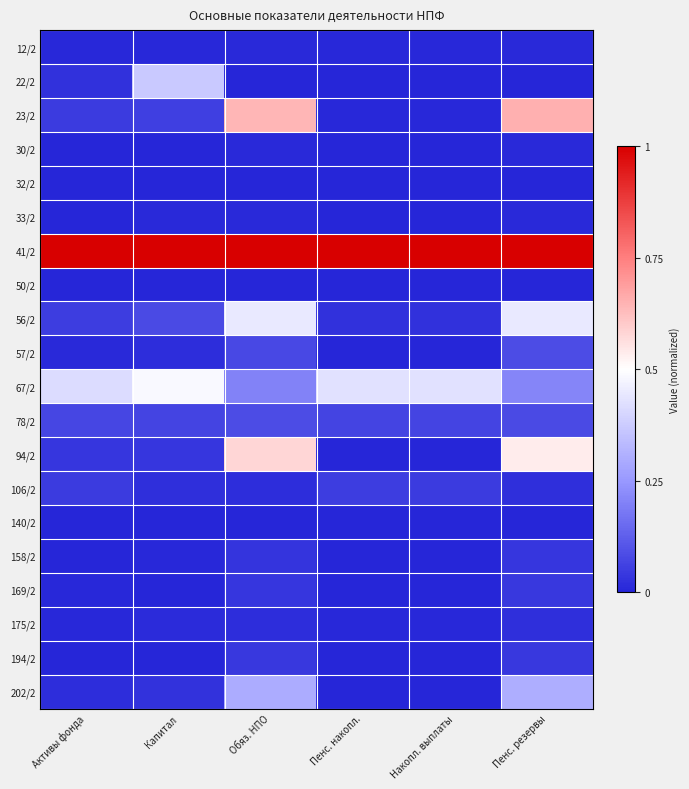

Which has a higher value, Пенс. резервы or Активы фонда?

Пенс. резервы